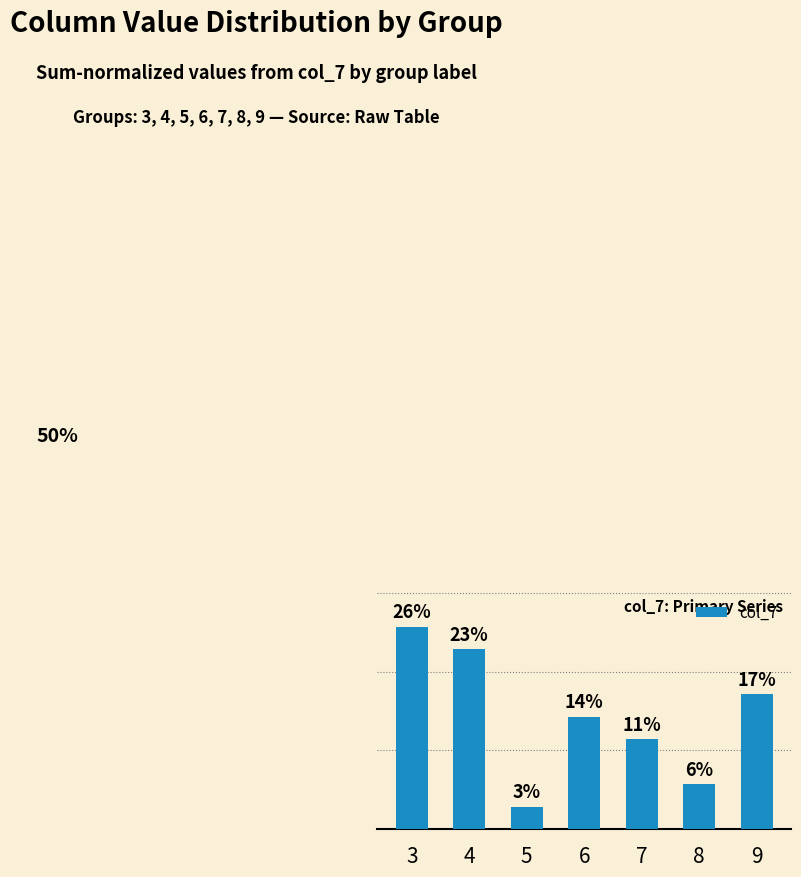

What is the sum of all values?

100.0